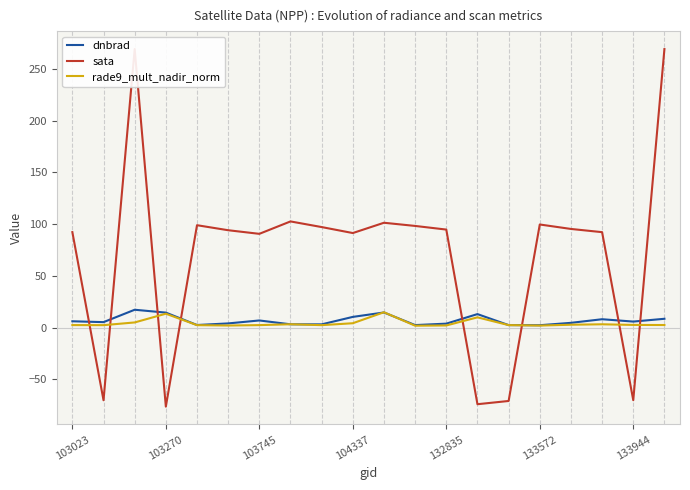

How many lines are shown in the chart?

3